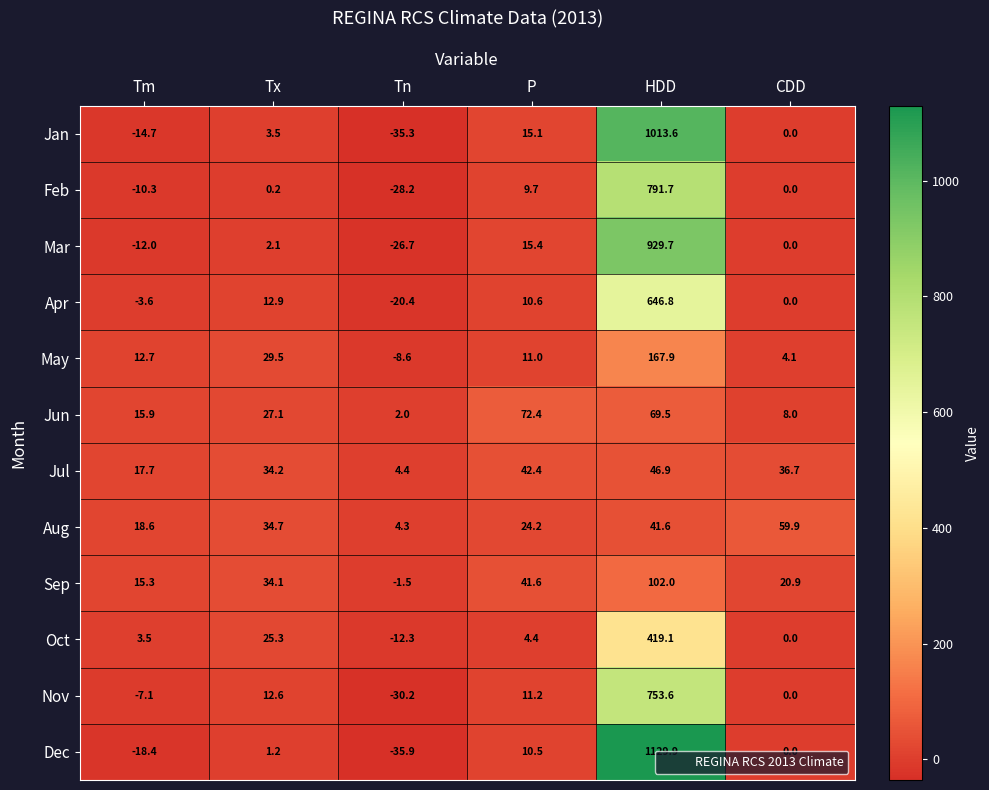

What is the minimum value shown in the chart?

-35.9